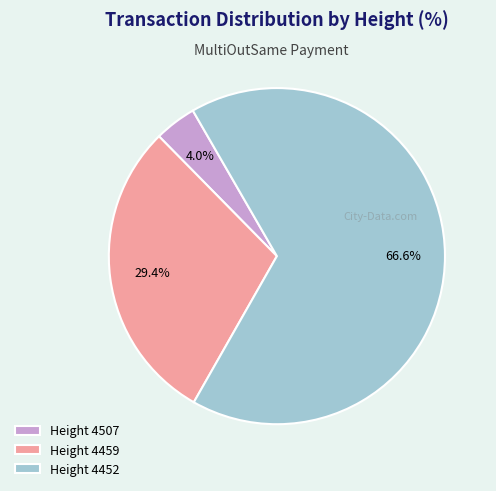

What percentage is NOT represented by Height 4507?

96.0%